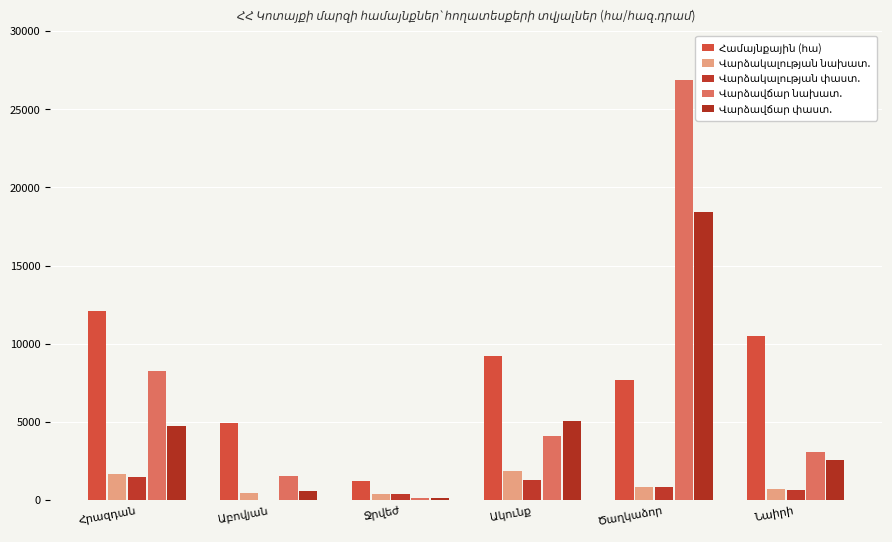

List the labels in order of Համայնքային (հա) value, largest first.

Հրազդան, Նաիրի, Ակունք, Ծաղկաձոր, Աբովյան, Ջրվեժ